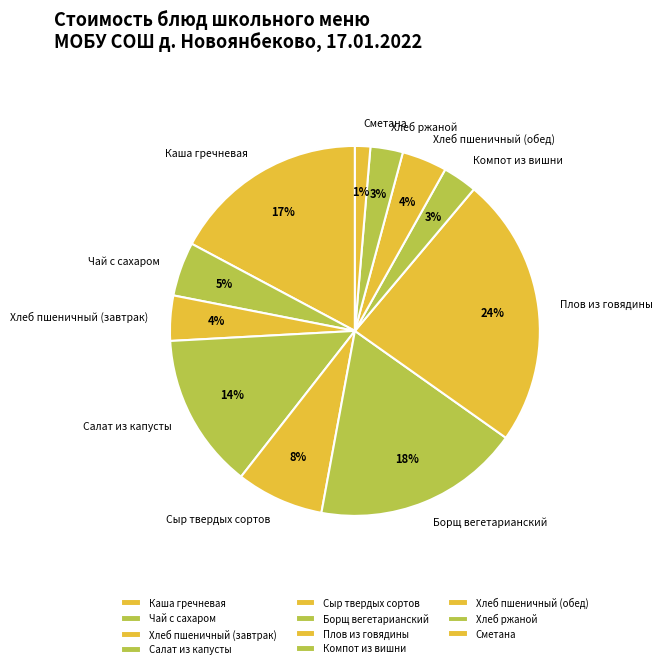

Combined, do Компот из вишни and Хлеб пшеничный (завтрак) account for over 50%?

No